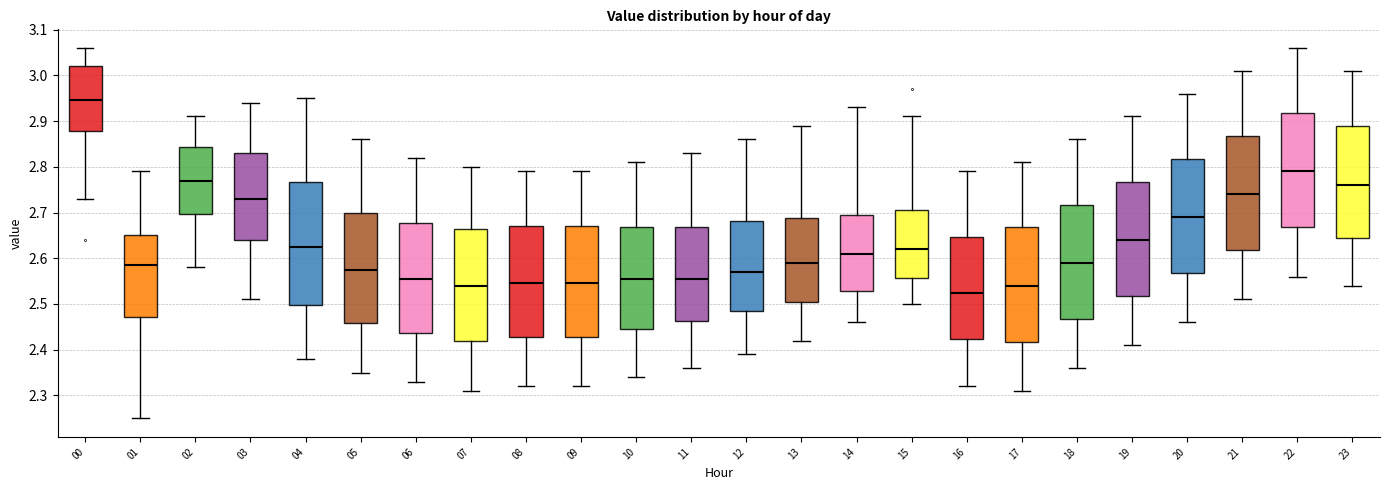

Reading left to right, read every box against the y-axis: the position of its median line, the range the box covers, and the ends of its whiskers. The values are not printed on the chart, so give them approximately, as read against the axis.

00: median 2.95, box 2.88 to 3.02, whiskers 2.73 to 3.06
01: median 2.59, box 2.47 to 2.65, whiskers 2.25 to 2.79
02: median 2.77, box 2.70 to 2.84, whiskers 2.58 to 2.91
03: median 2.73, box 2.64 to 2.83, whiskers 2.51 to 2.94
04: median 2.63, box 2.50 to 2.77, whiskers 2.38 to 2.95
05: median 2.58, box 2.46 to 2.70, whiskers 2.35 to 2.86
06: median 2.56, box 2.44 to 2.68, whiskers 2.33 to 2.82
07: median 2.54, box 2.42 to 2.67, whiskers 2.31 to 2.80
08: median 2.55, box 2.43 to 2.67, whiskers 2.32 to 2.79
09: median 2.55, box 2.43 to 2.67, whiskers 2.32 to 2.79
10: median 2.56, box 2.45 to 2.67, whiskers 2.34 to 2.81
11: median 2.56, box 2.46 to 2.67, whiskers 2.36 to 2.83
12: median 2.57, box 2.49 to 2.68, whiskers 2.39 to 2.86
13: median 2.59, box 2.51 to 2.69, whiskers 2.42 to 2.89
14: median 2.61, box 2.53 to 2.70, whiskers 2.46 to 2.93
15: median 2.62, box 2.56 to 2.71, whiskers 2.50 to 2.91
16: median 2.53, box 2.42 to 2.65, whiskers 2.32 to 2.79
17: median 2.54, box 2.42 to 2.67, whiskers 2.31 to 2.81
18: median 2.59, box 2.47 to 2.72, whiskers 2.36 to 2.86
19: median 2.64, box 2.52 to 2.77, whiskers 2.41 to 2.91
20: median 2.69, box 2.57 to 2.82, whiskers 2.46 to 2.96
21: median 2.74, box 2.62 to 2.87, whiskers 2.51 to 3.01
22: median 2.79, box 2.67 to 2.92, whiskers 2.56 to 3.06
23: median 2.76, box 2.65 to 2.89, whiskers 2.54 to 3.01